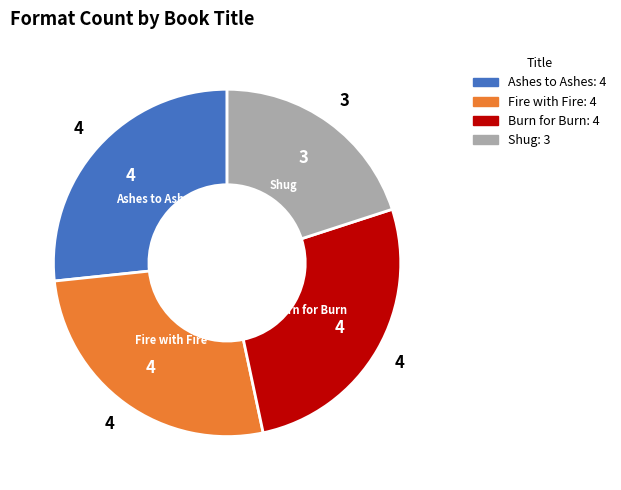

How many segments does this pie chart have?

4